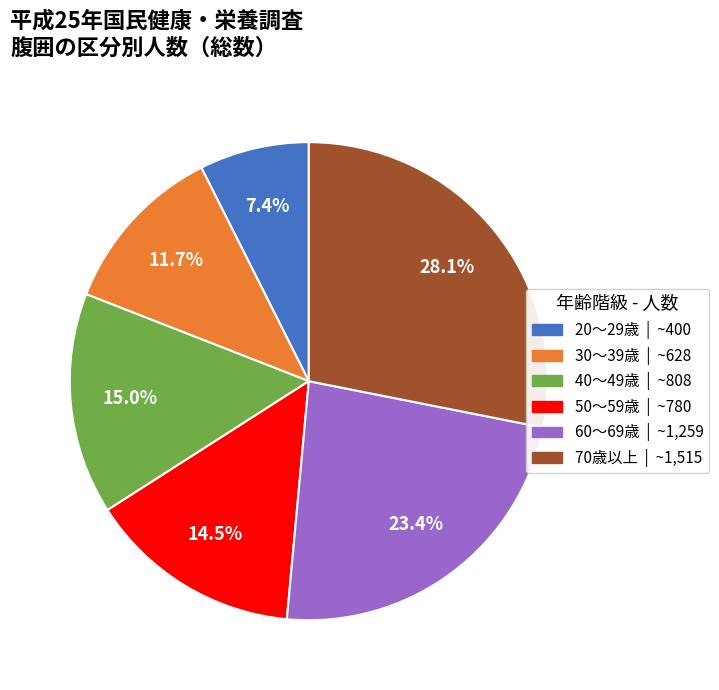

The 40～49歳 slice represents 15% of the pie. True or false?

True